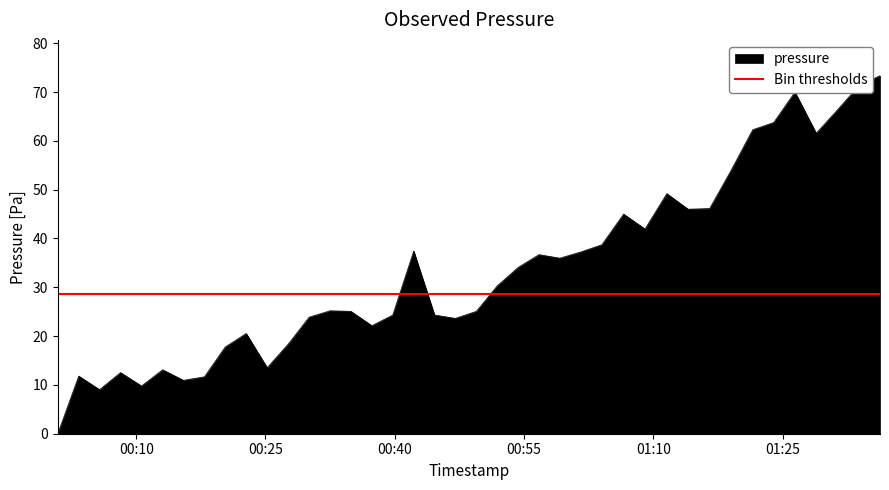

What is the value of the 39th point from the left?

71.3